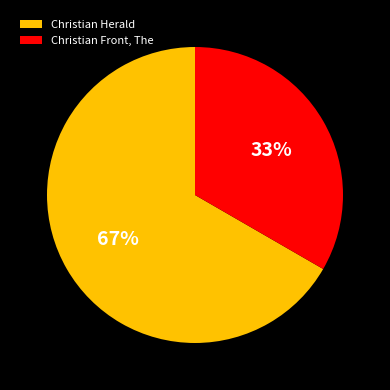

True or false: Christian Herald accounts for 78% of the total.

False